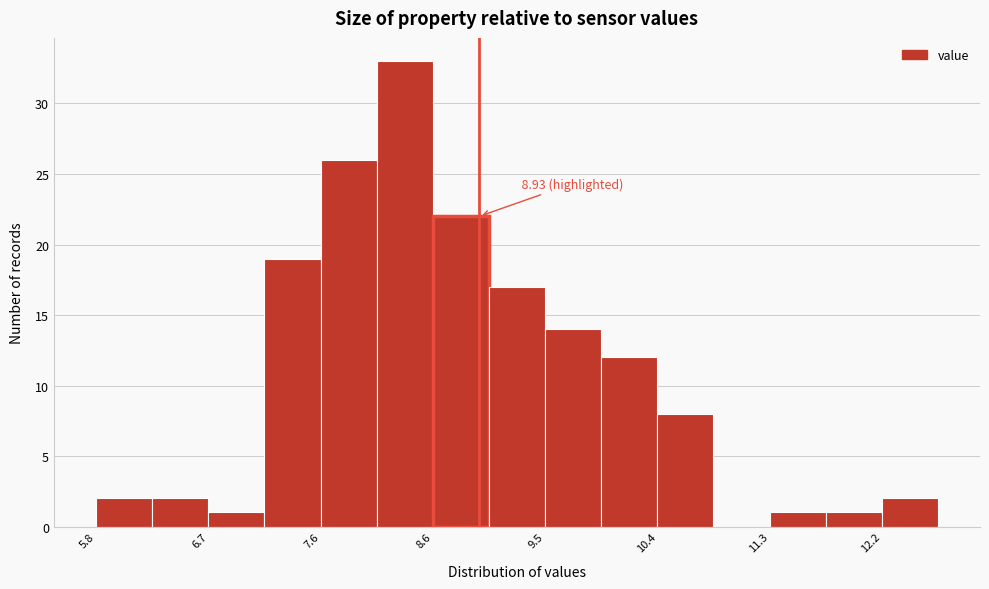

Which range on the x-axis has the tallest bar?

8.1 to 8.6